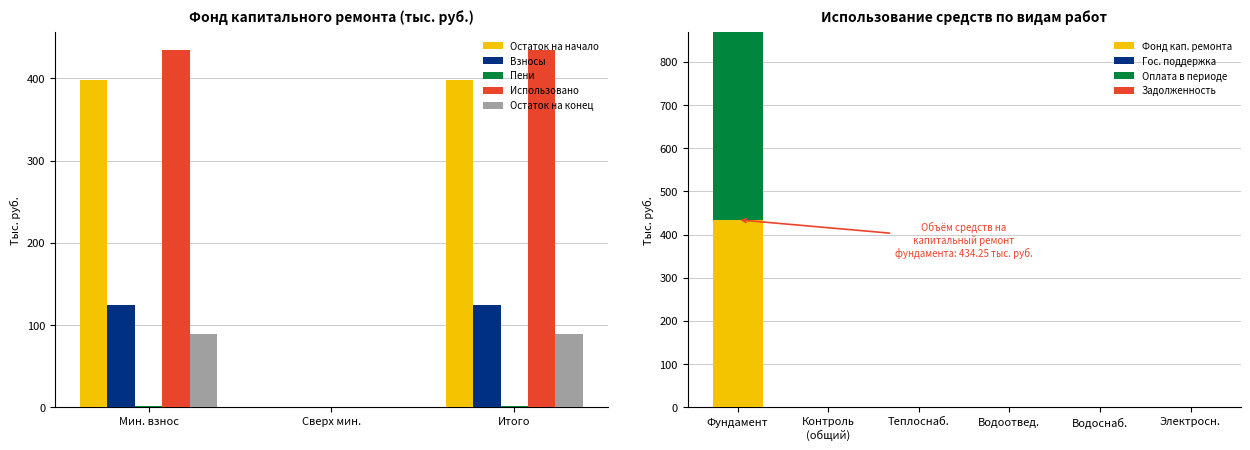

Is the value of Остаток на начало at Итого greater than the value of Использовано at Мин. взнос?

No